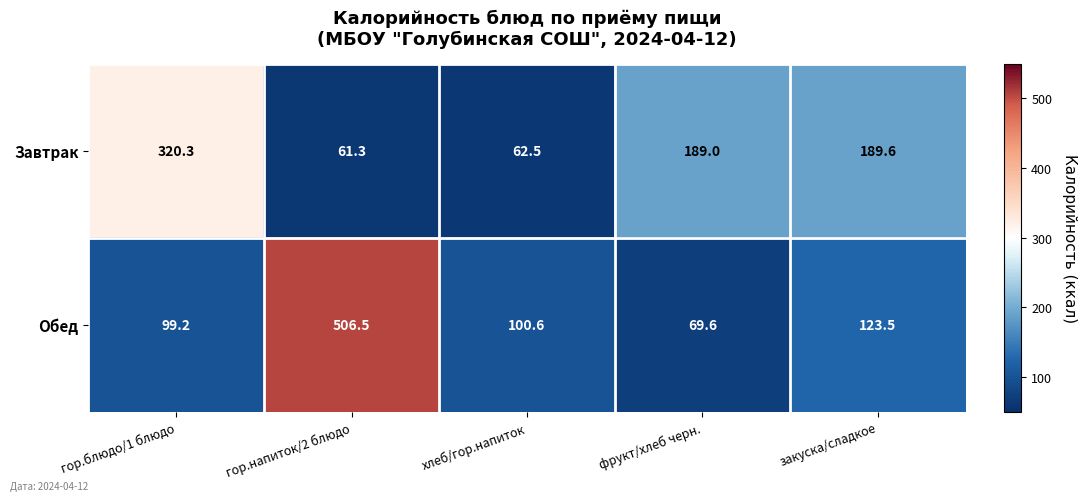

Reading left to right, what are all the values shown in this chart?

Завтрак: 320.3	61.3	62.5	189.0	189.6
Обед: 99.2	506.5	100.6	69.6	123.5